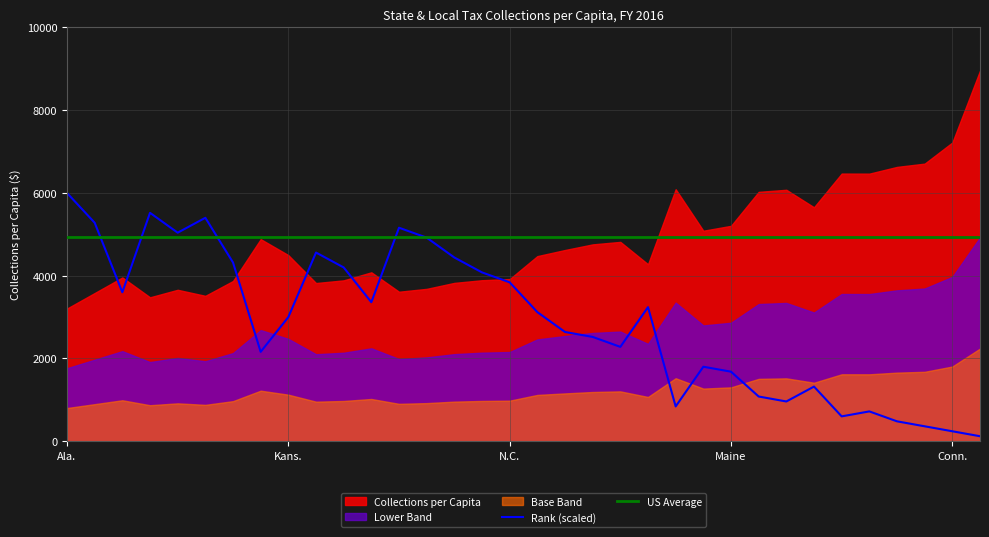

Which series has the largest total across all categories?

US Average